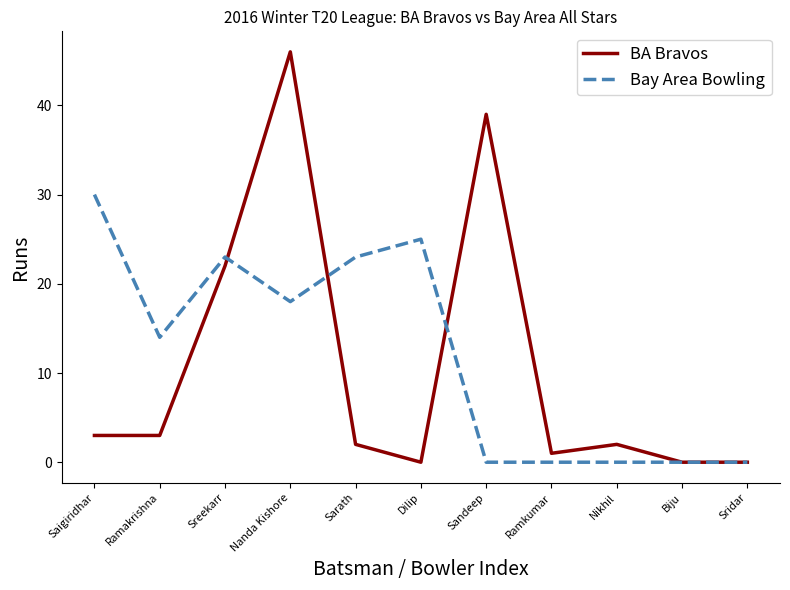

What is the maximum value for Bay Area Bowling?

30